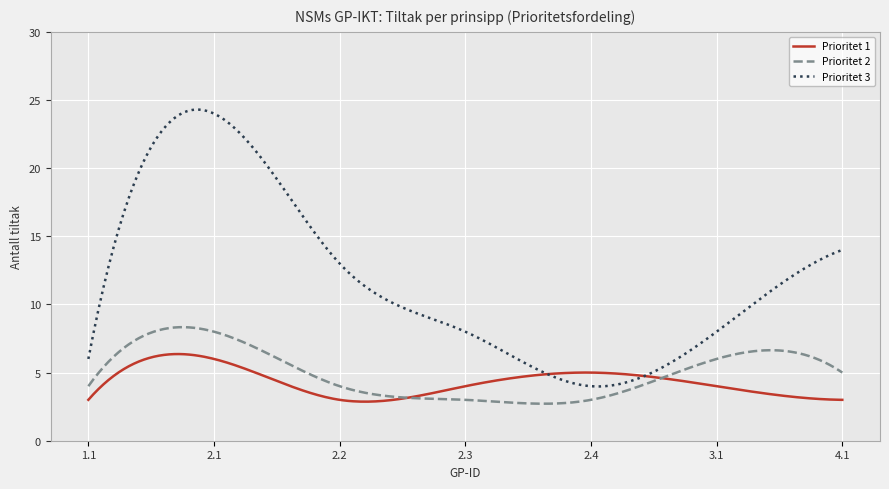

What is the highest value of the Prioritet 3 series?

24.3